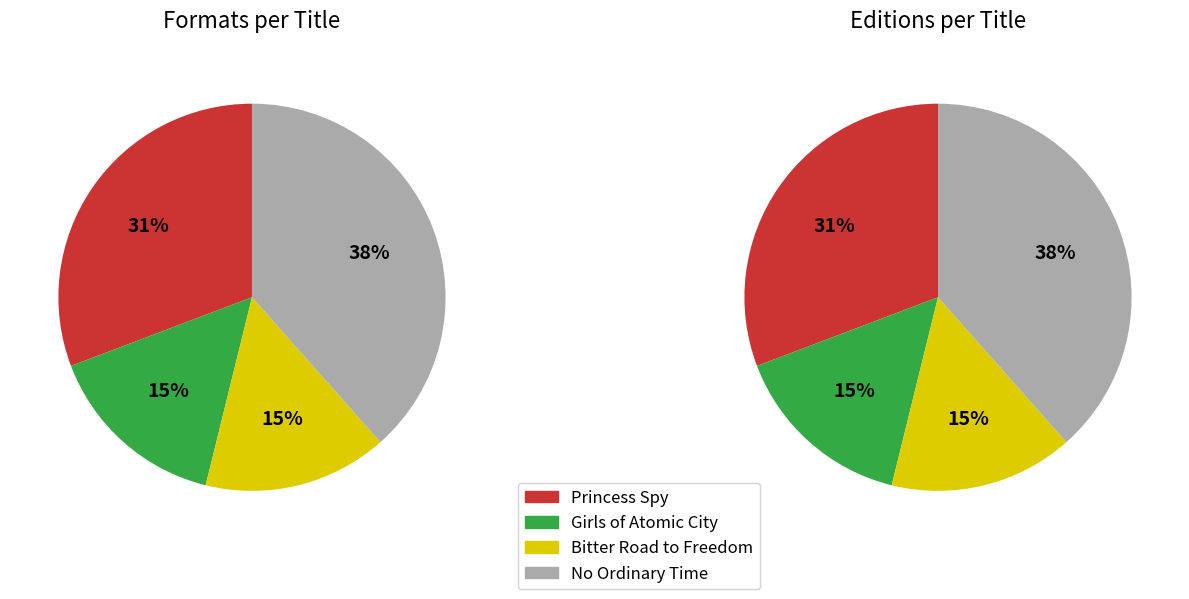

Count the number of slices in the pie.

4